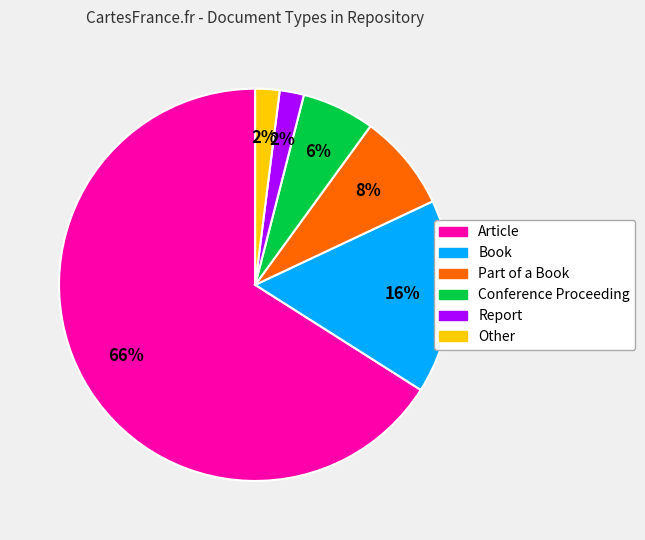

Which slice is the largest?

Article